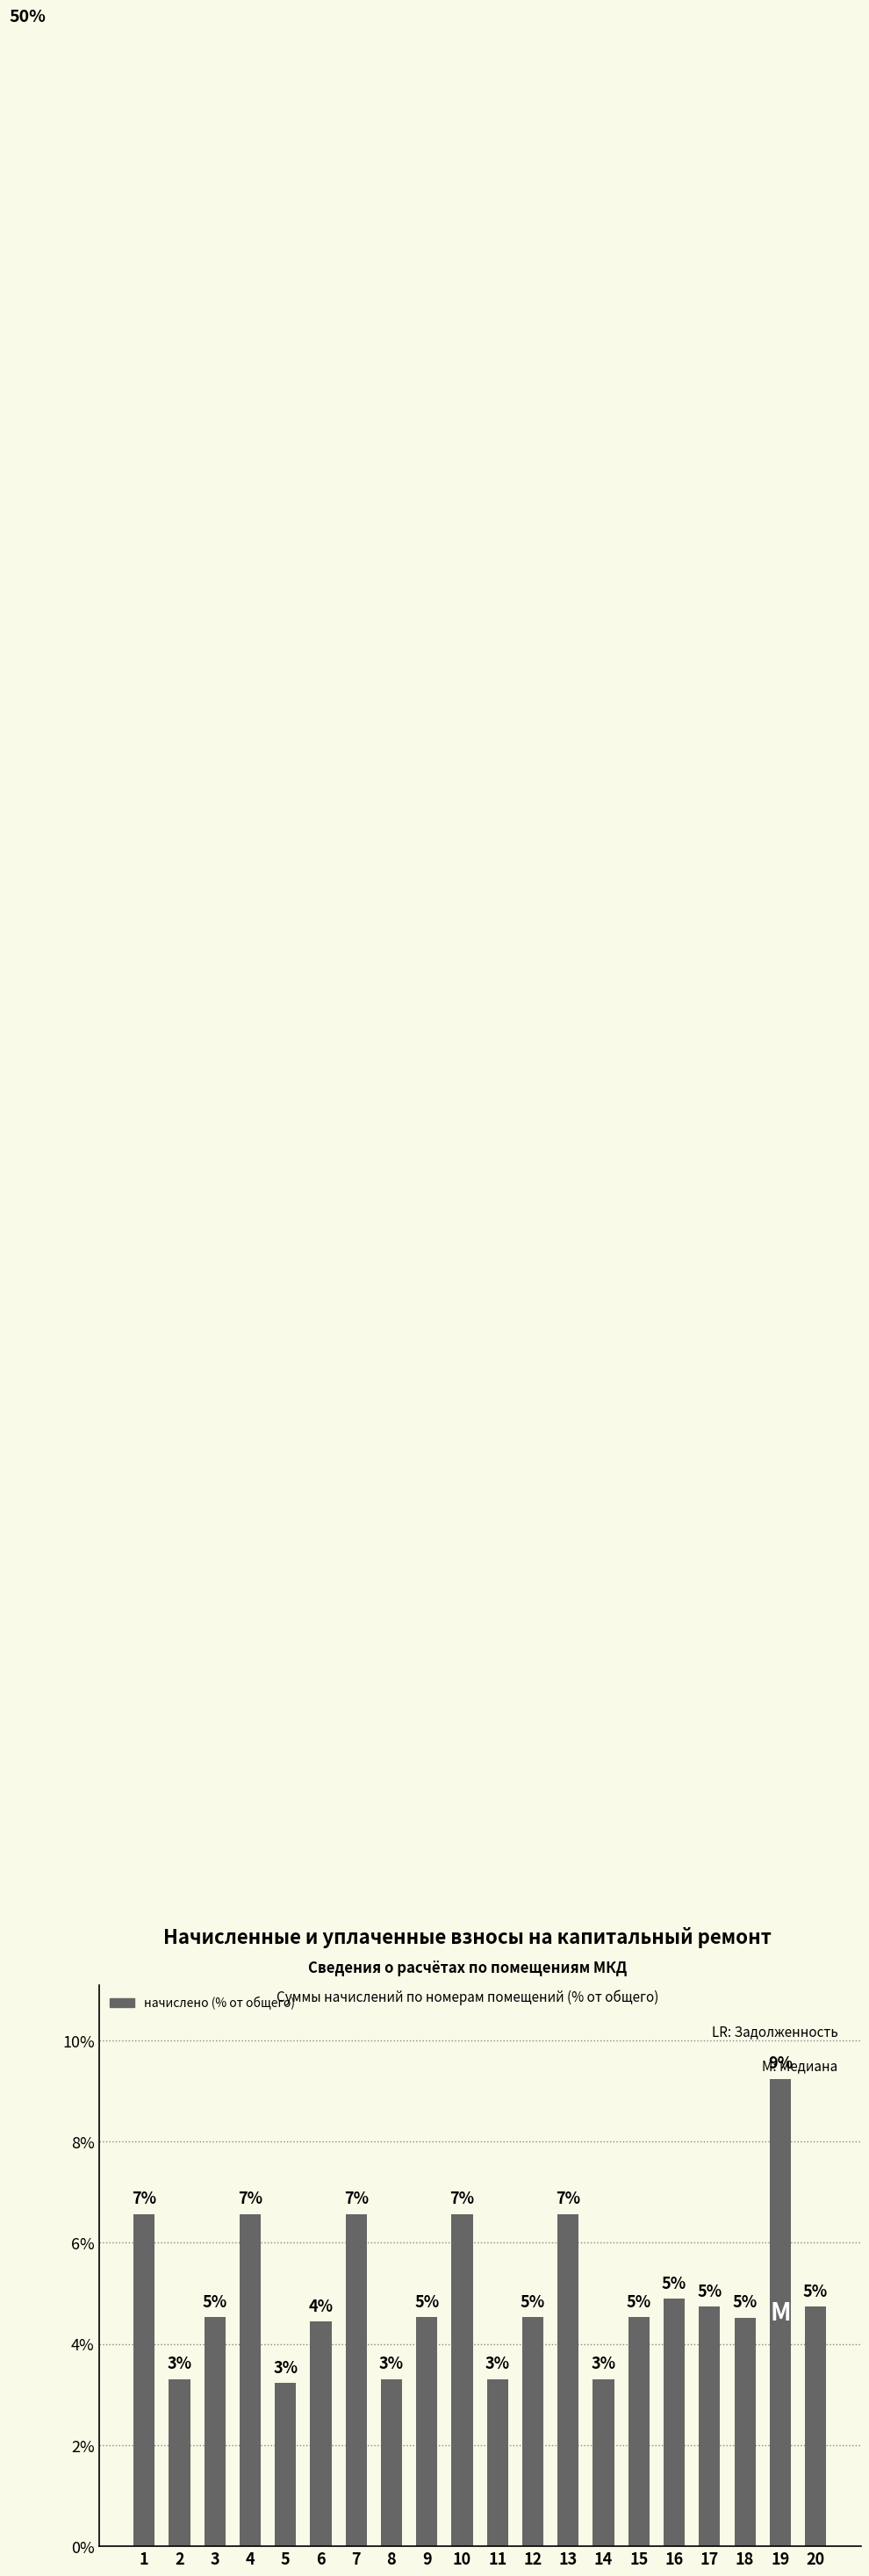

What is the value of the 16th bar from the left?

4.9